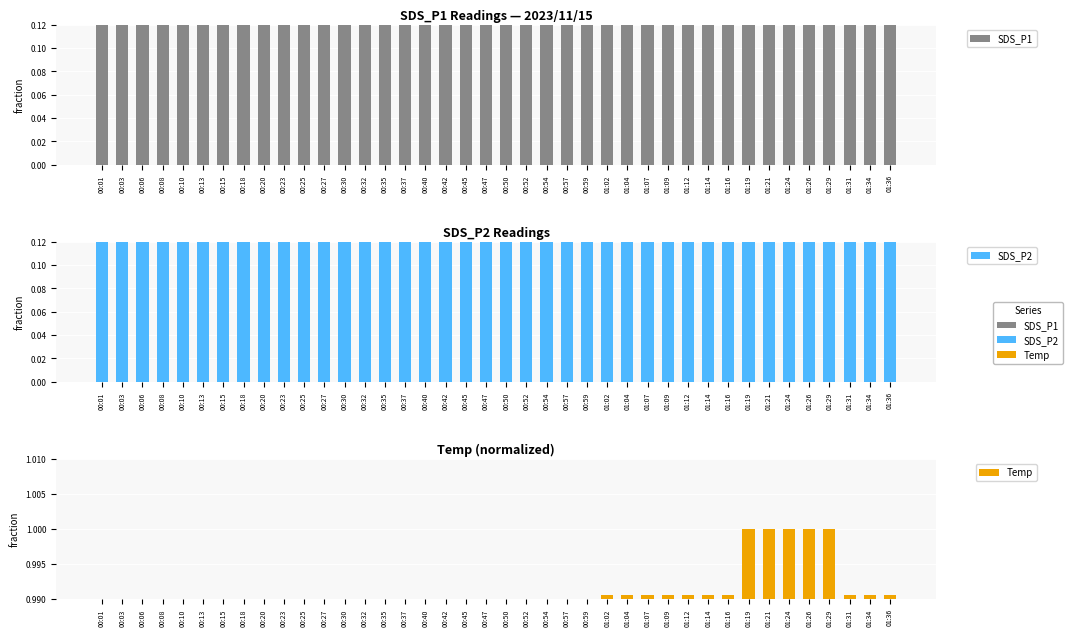

Which category has the lowest value across all series?

00:23